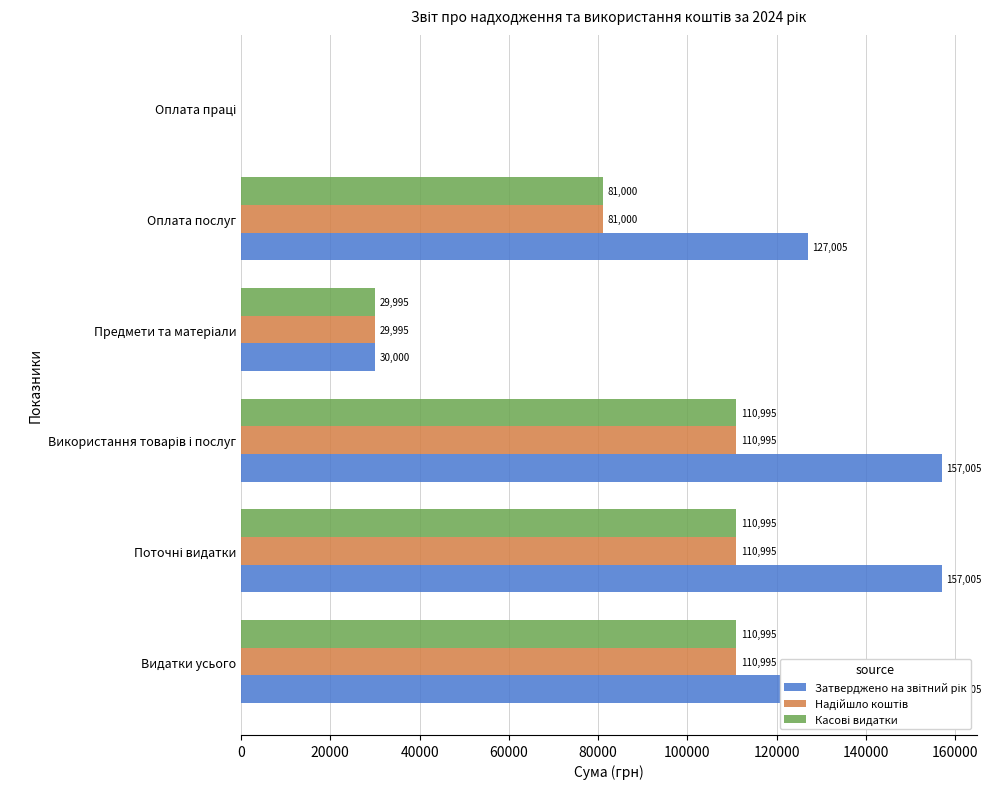

True or false: Касові видатки has a value of 31613 at Використання товарів і послуг.

False